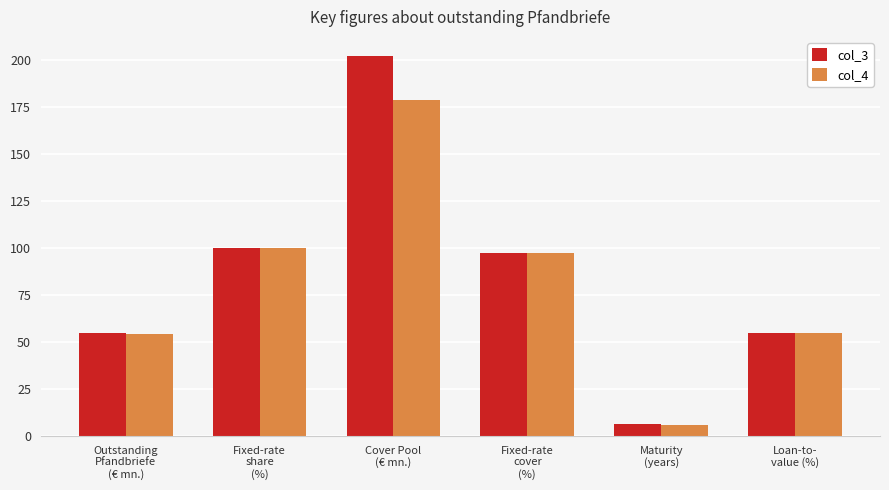

At which label does col_3 reach its minimum?

Maturity
(years)